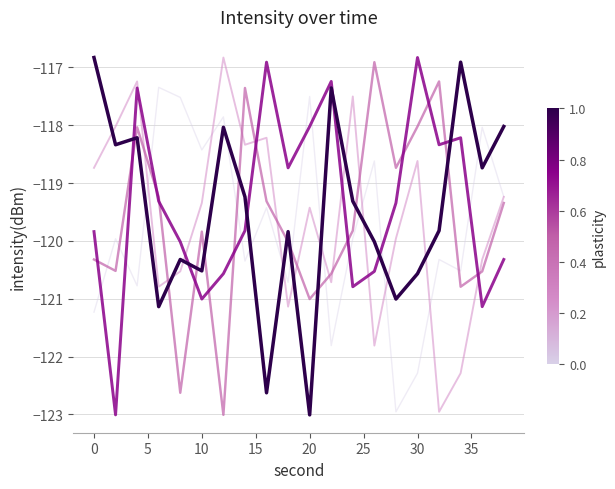

What is the greatest value displayed?

-116.8